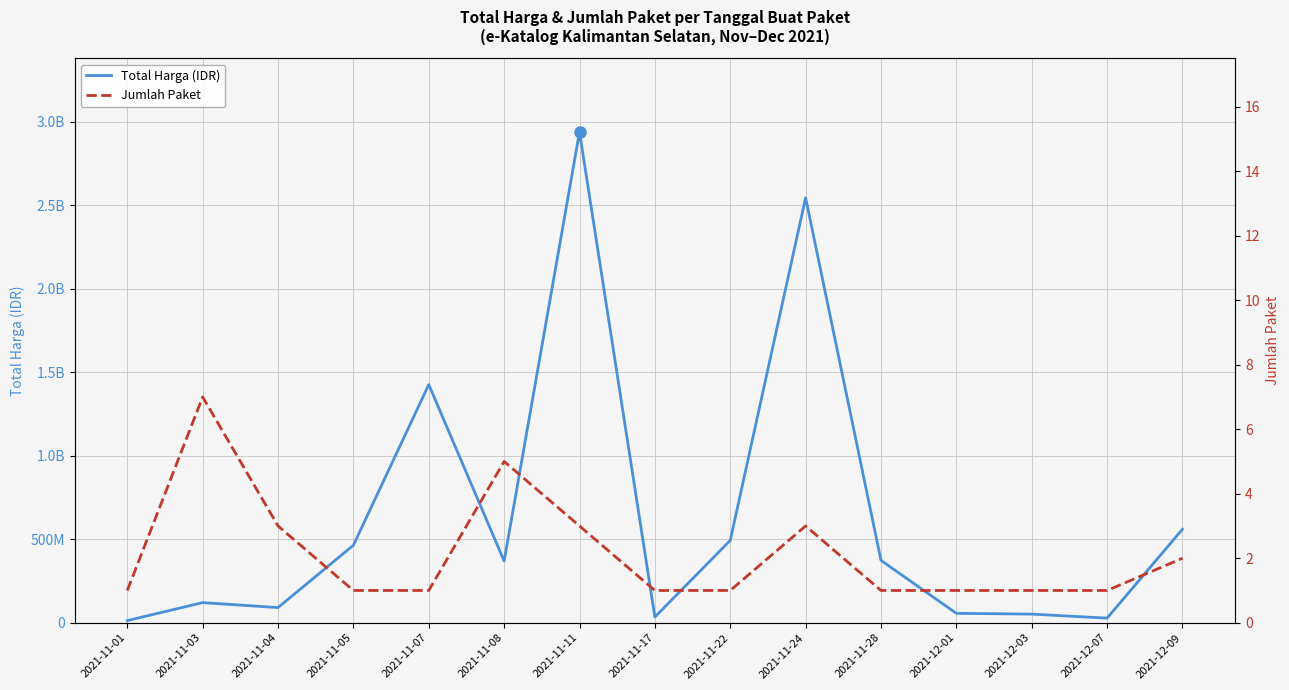

List the labels in order of Total Harga (IDR) value, largest first.

2021-11-11, 2021-11-24, 2021-11-07, 2021-12-09, 2021-11-22, 2021-11-05, 2021-11-28, 2021-11-08, 2021-11-03, 2021-11-04, 2021-12-01, 2021-12-03, 2021-11-17, 2021-12-07, 2021-11-01